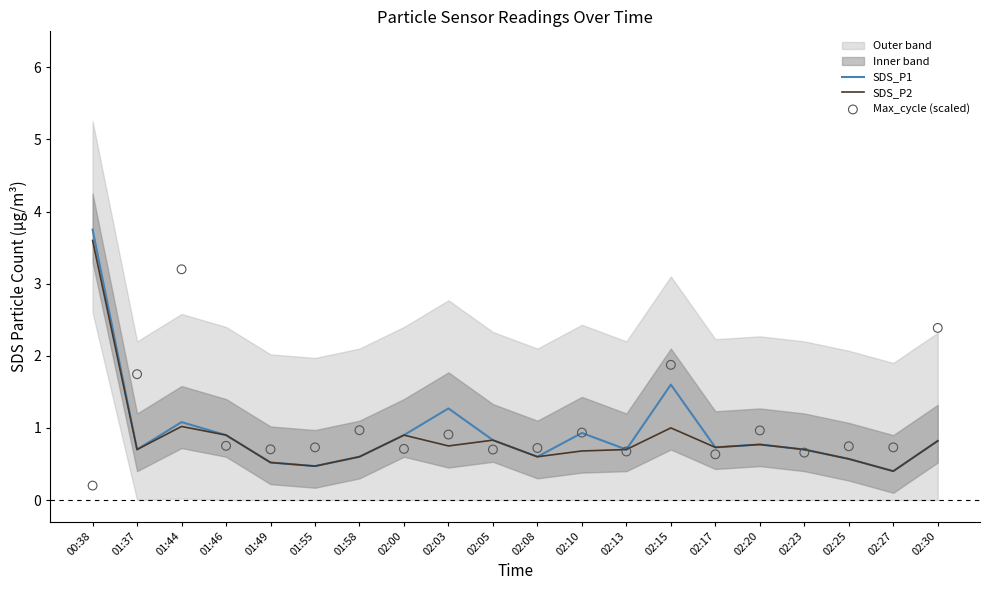

What is the total value across all series at 02:08?

1.9